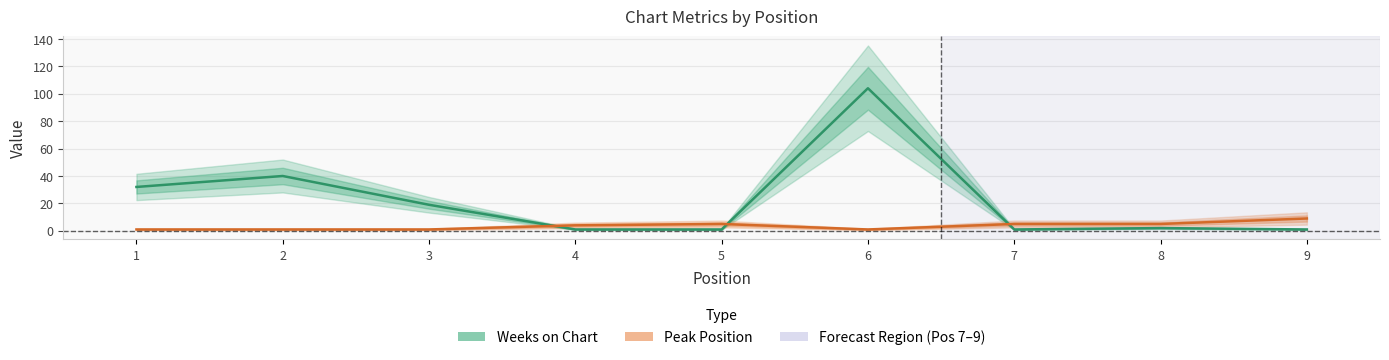

True or false: Peak Position and Weeks on Chart cross at least once.

True